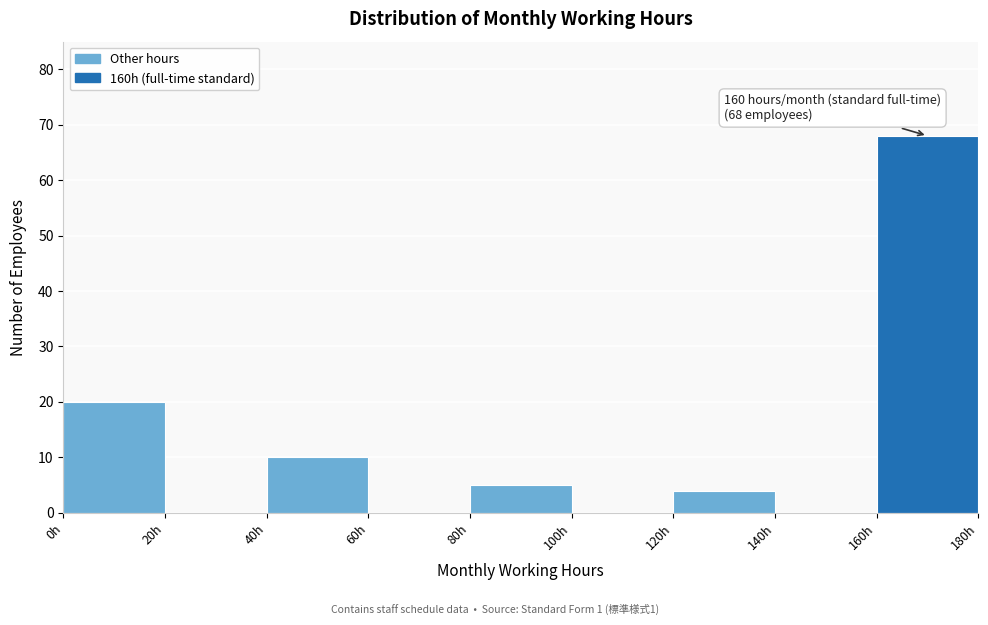

Which range on the x-axis has the tallest bar?

160 to 180